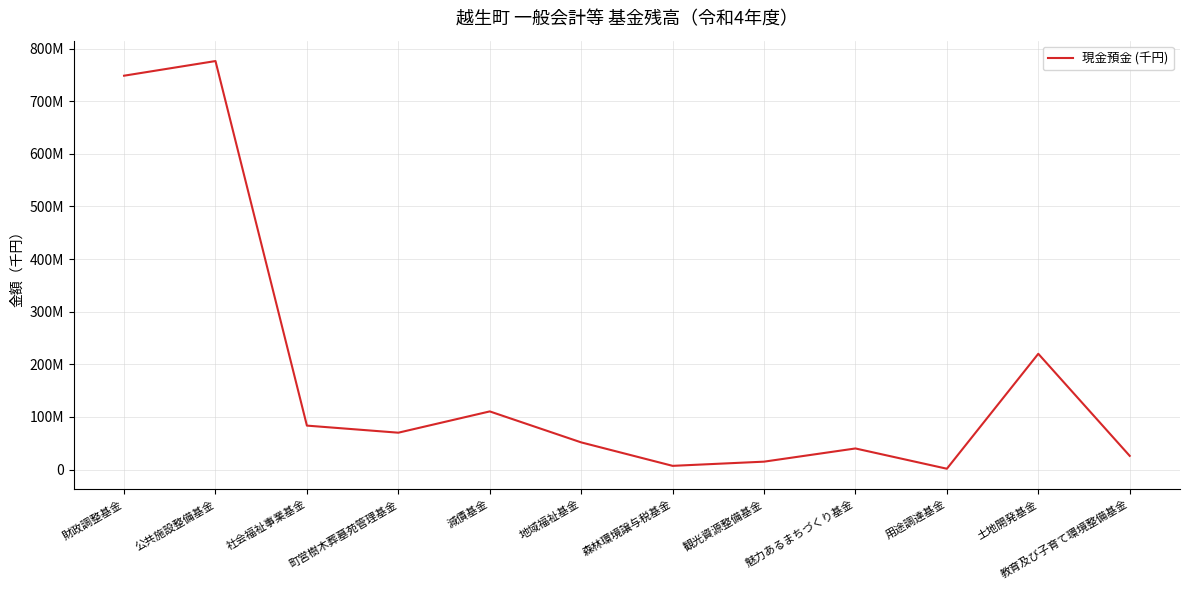

Where does the data first go above 70000000?

財政調整基金